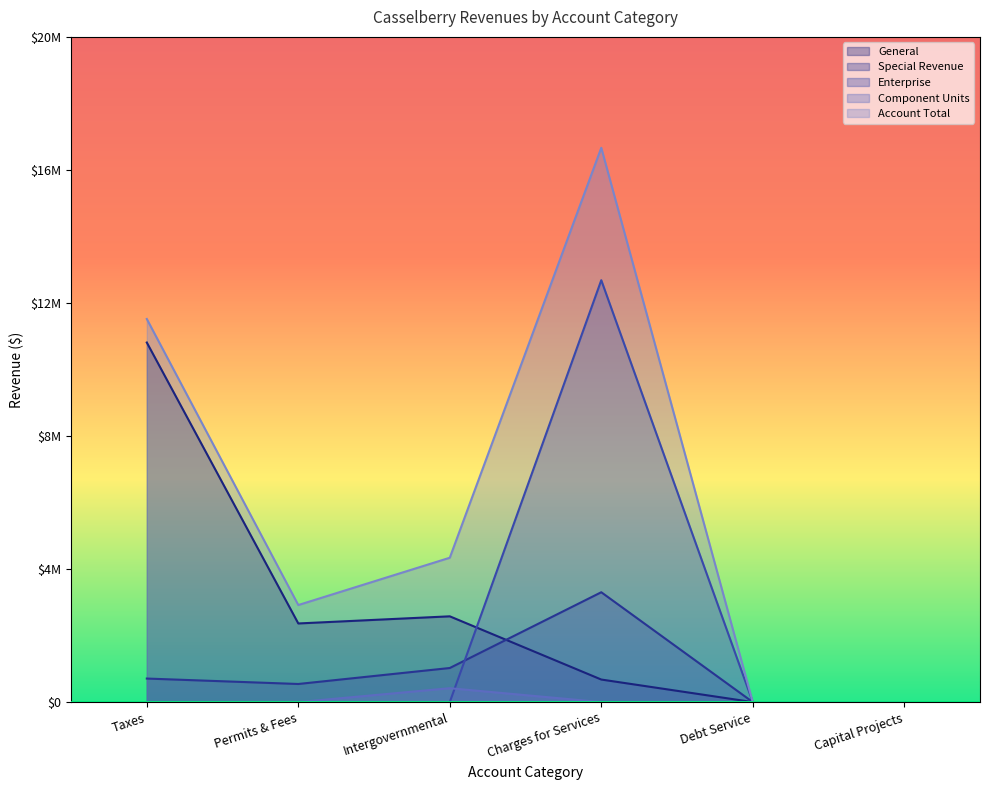

Reading left to right, list all the values displayed in this chart.

General: Taxes=10810922	Permits & Fees=2363993	Intergovernmental=2578684	Charges for Services=677965	Debt Service=0	Capital Projects=0
Special Revenue: Taxes=707841	Permits & Fees=544133	Intergovernmental=1024801	Charges for Services=3302733	Debt Service=0	Capital Projects=0
Enterprise: Taxes=0	Permits & Fees=0	Intergovernmental=0	Charges for Services=12684635	Debt Service=0	Capital Projects=0
Component Units: Taxes=0	Permits & Fees=0	Intergovernmental=417139	Charges for Services=0	Debt Service=0	Capital Projects=0
Account Total: Taxes=11518763	Permits & Fees=2917810	Intergovernmental=4340045	Charges for Services=16665333	Debt Service=0	Capital Projects=0